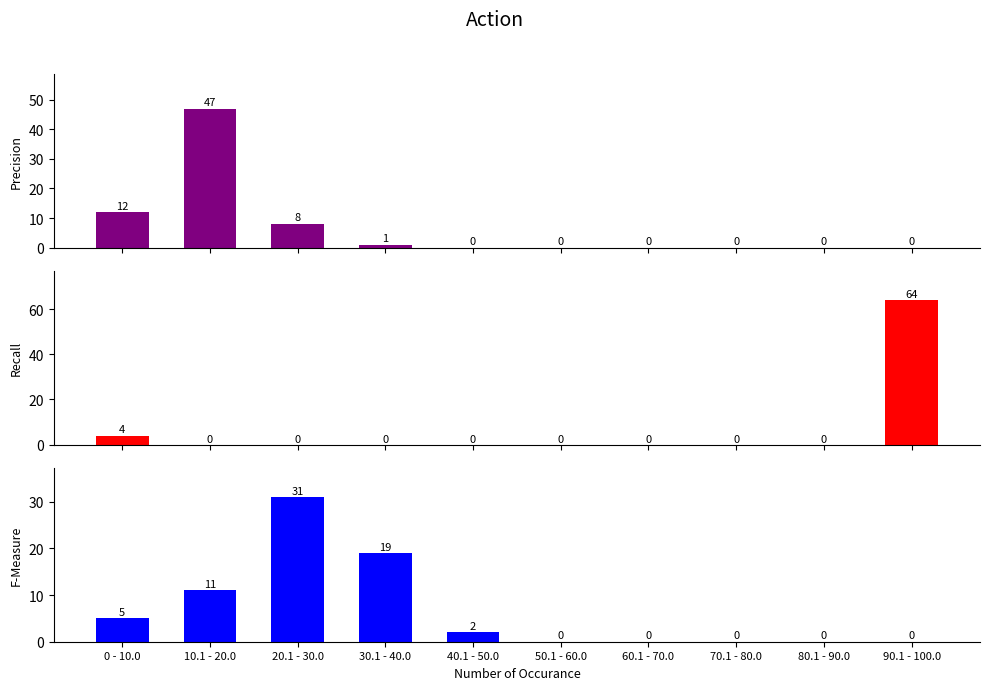

What is the sum of the Precision values at 30.1 - 40.0 and 50.1 - 60.0?

1